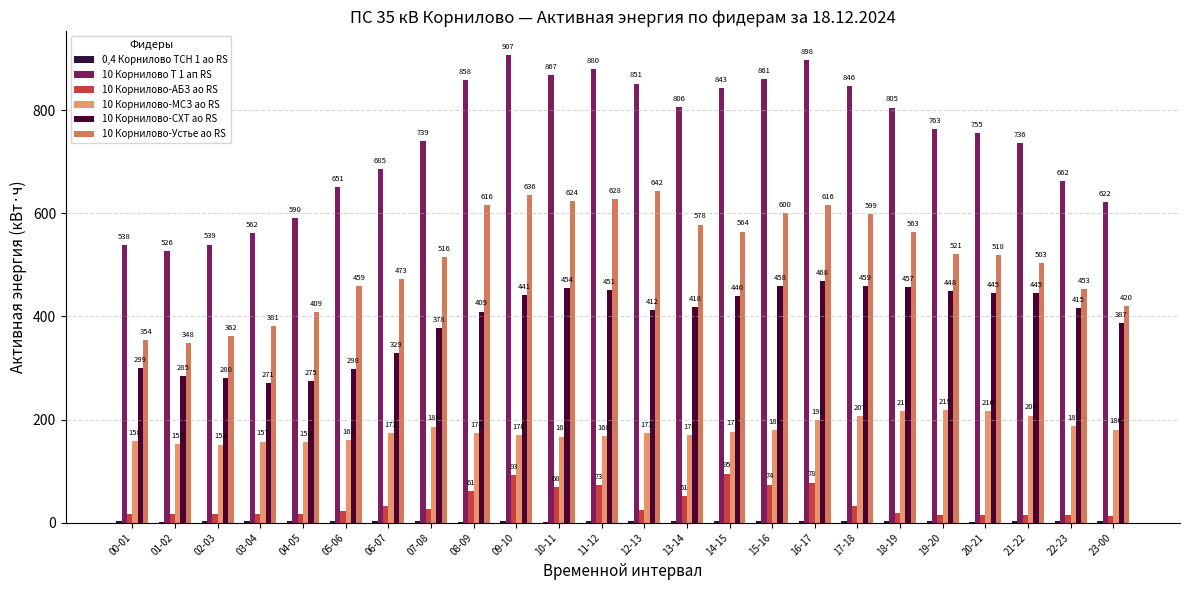

Which category has the highest value in the 10 Корнилово-Устье ао RS series?

12-13